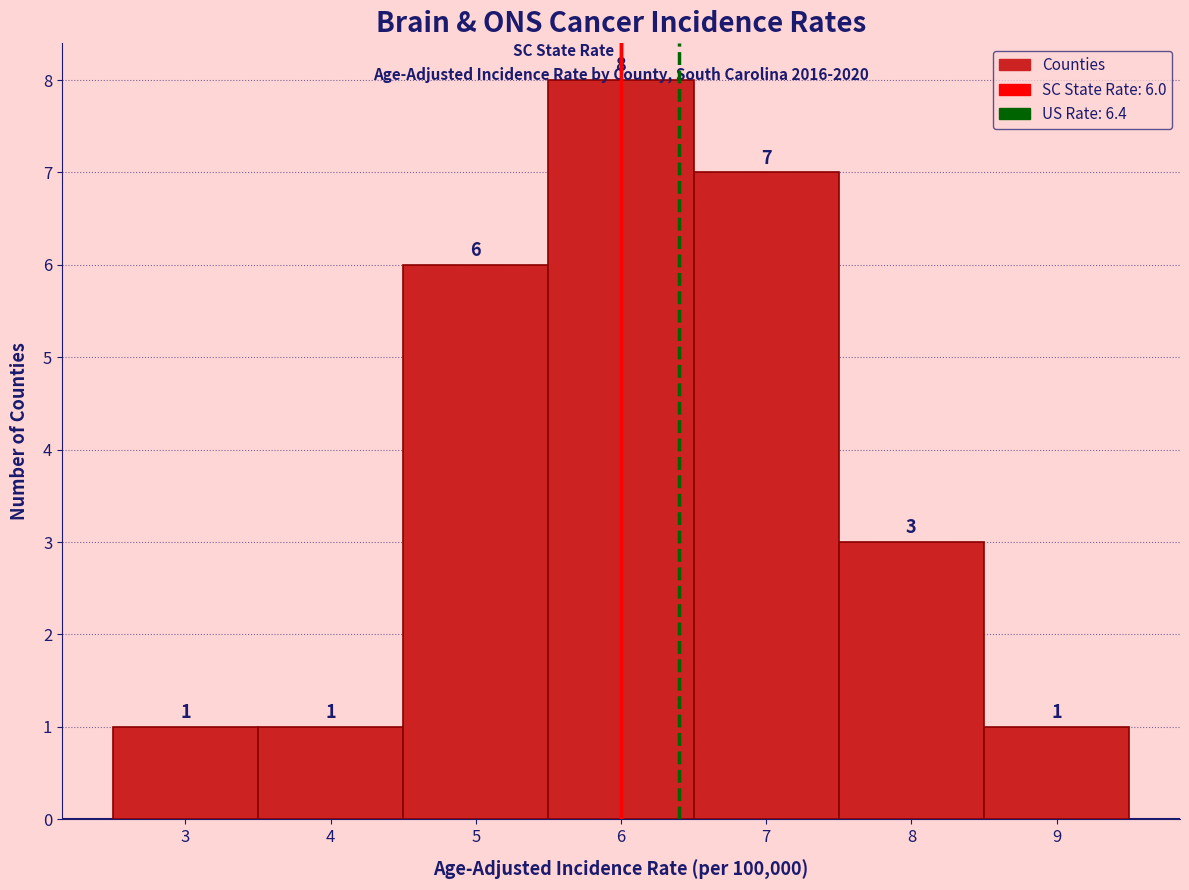

Which range on the x-axis has the tallest bar?

5.5 to 6.5